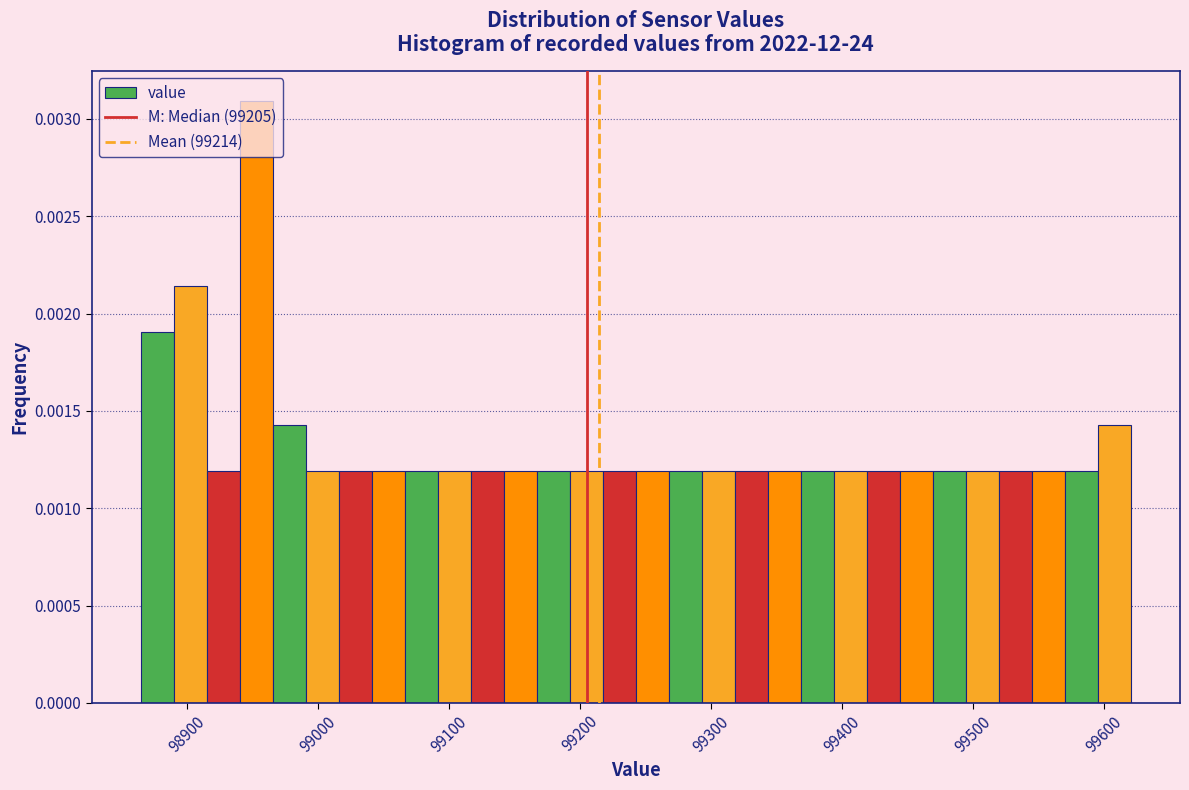

Read against the x-axis, roughly where is the centre of the tallest bar?

98950